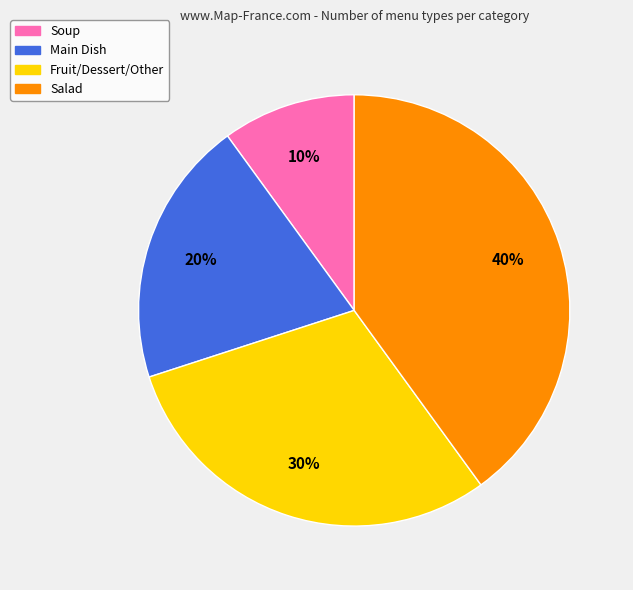

What is the largest slice in the pie chart?

Salad